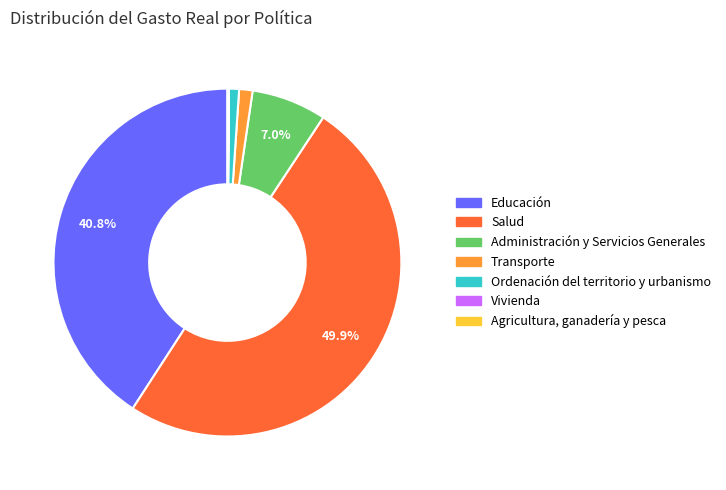

Which category has the biggest portion of the pie?

Salud